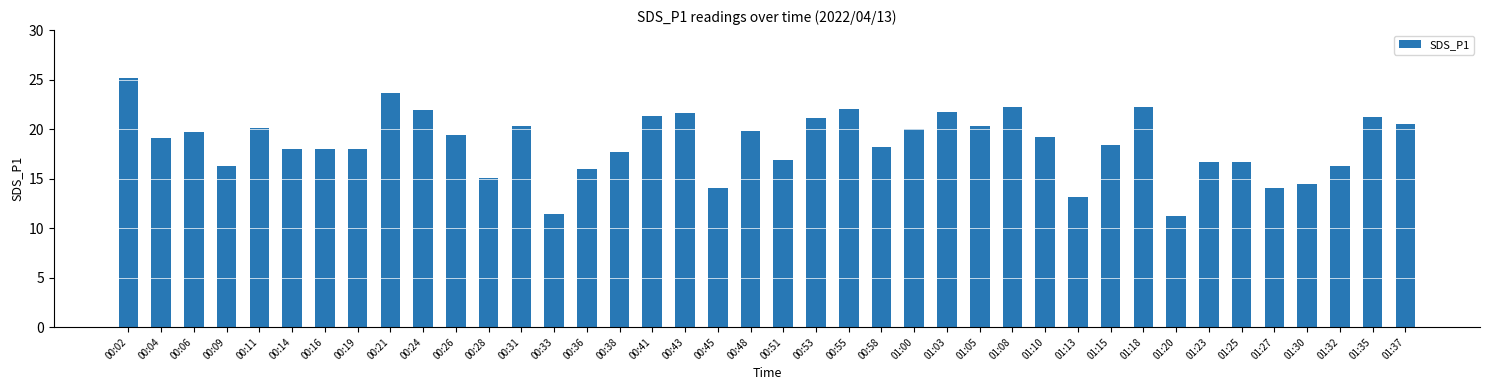

What is the ratio of the value at 00:33 to the value at 01:25?

0.7